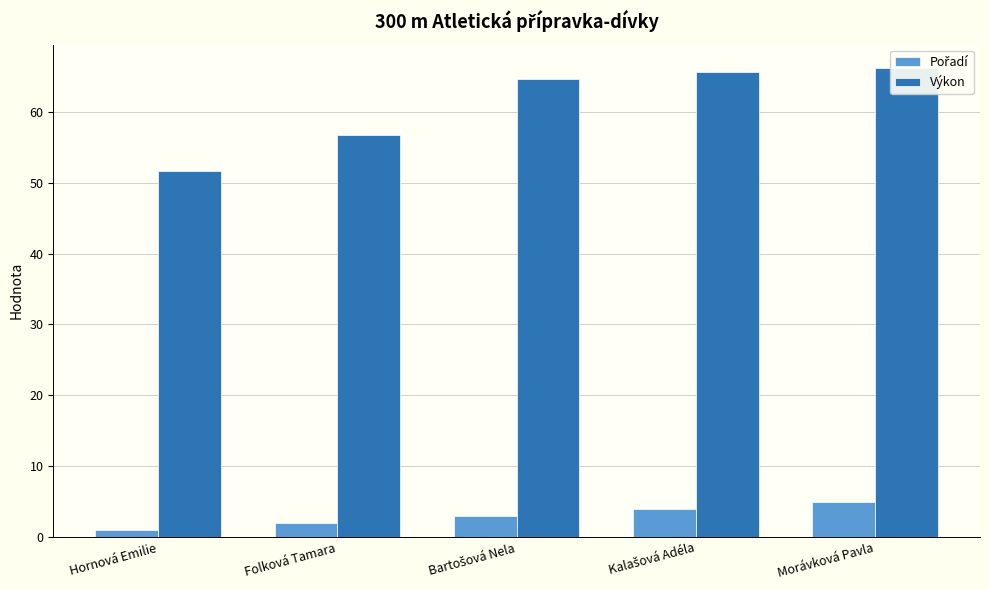

True or false: Pořadí has a value of 1.0 at Hornová Emilie.

True